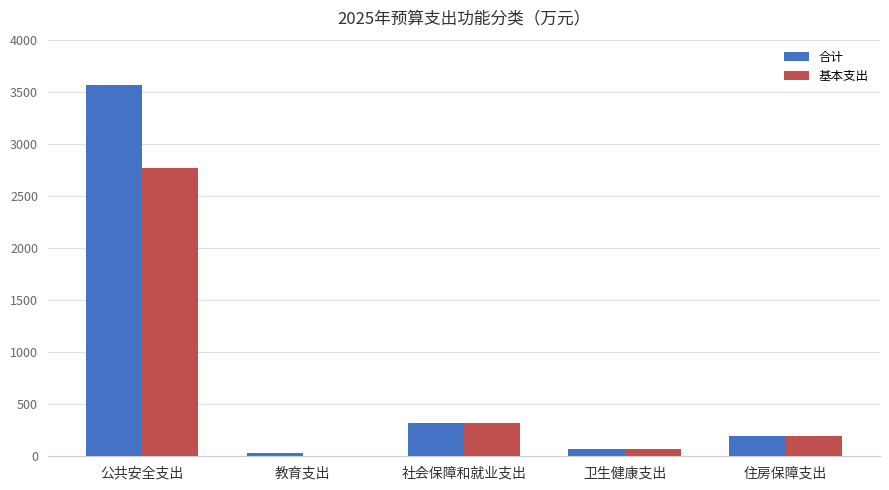

Is the value of 基本支出 at 公共安全支出 greater than the value of 合计 at 社会保障和就业支出?

Yes